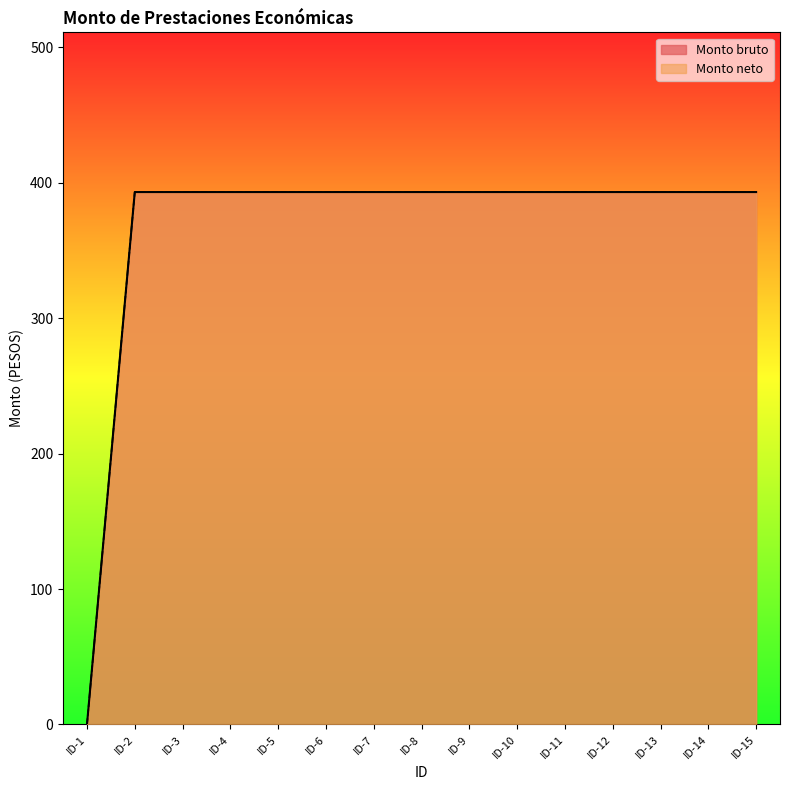

How many lines are shown in the chart?

2